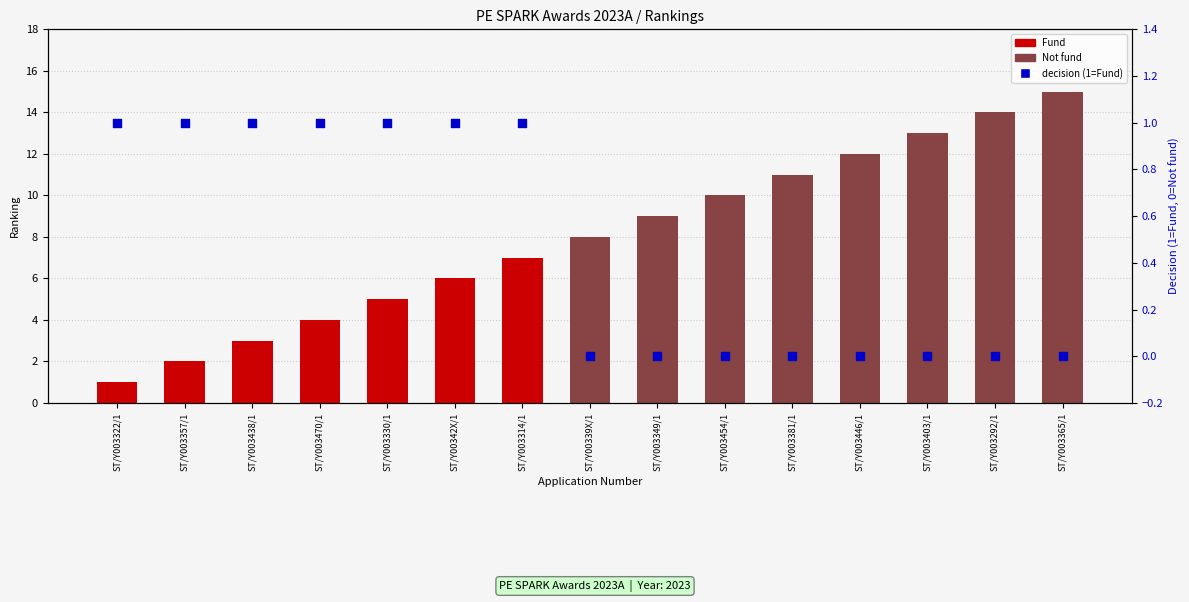

At which category is the sum across all series the highest?

ST/Y003365/1